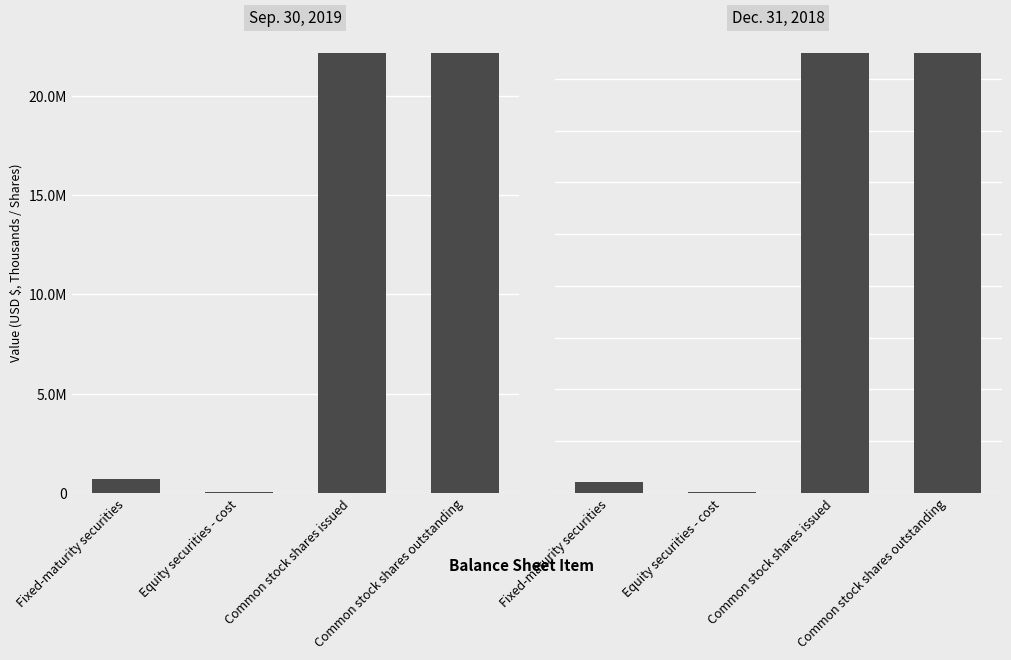

Count the number of data series in this chart.

2